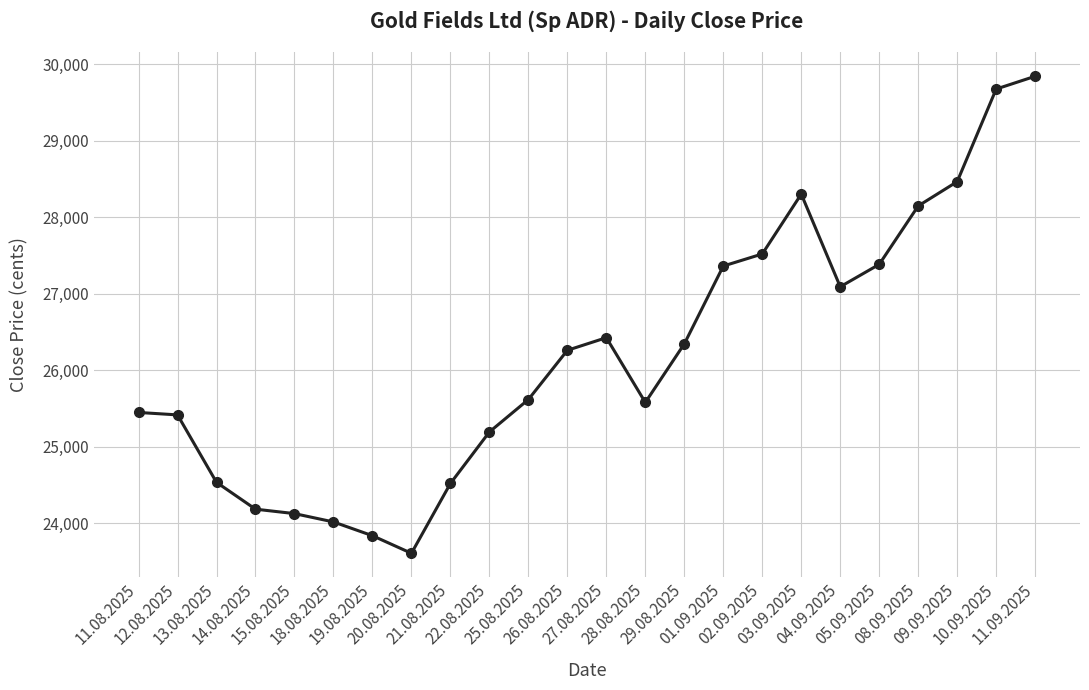

What is the difference between the second highest and second lowest values?

5842